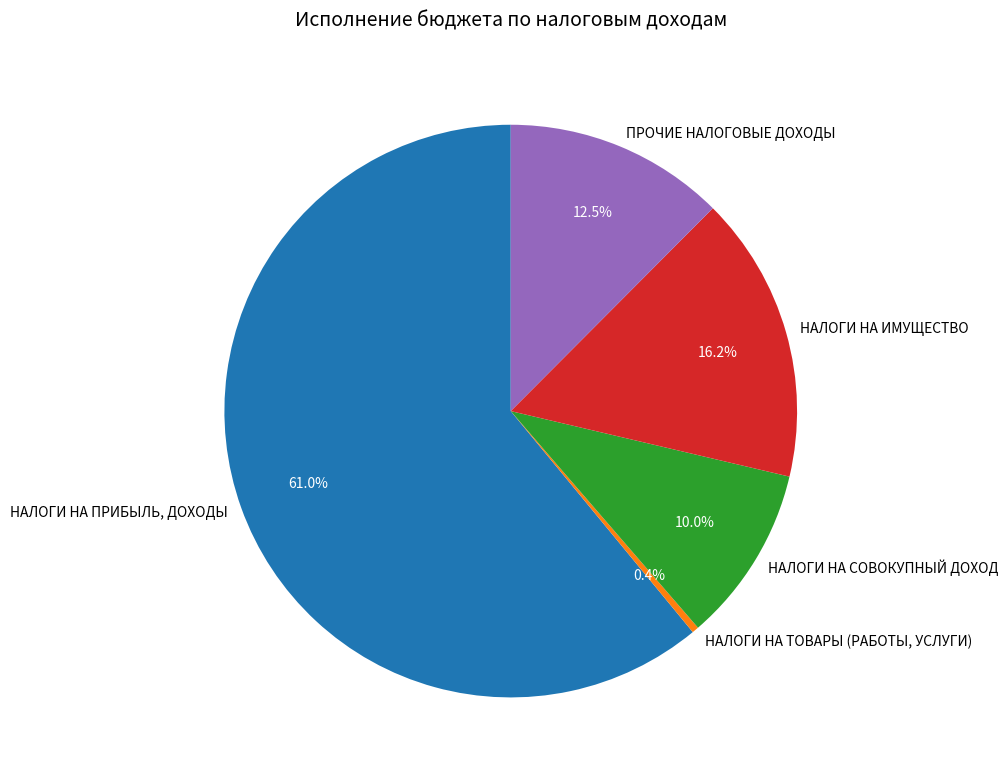

Which slice represents more than half of the pie?

НАЛОГИ НА ПРИБЫЛЬ, ДОХОДЫ